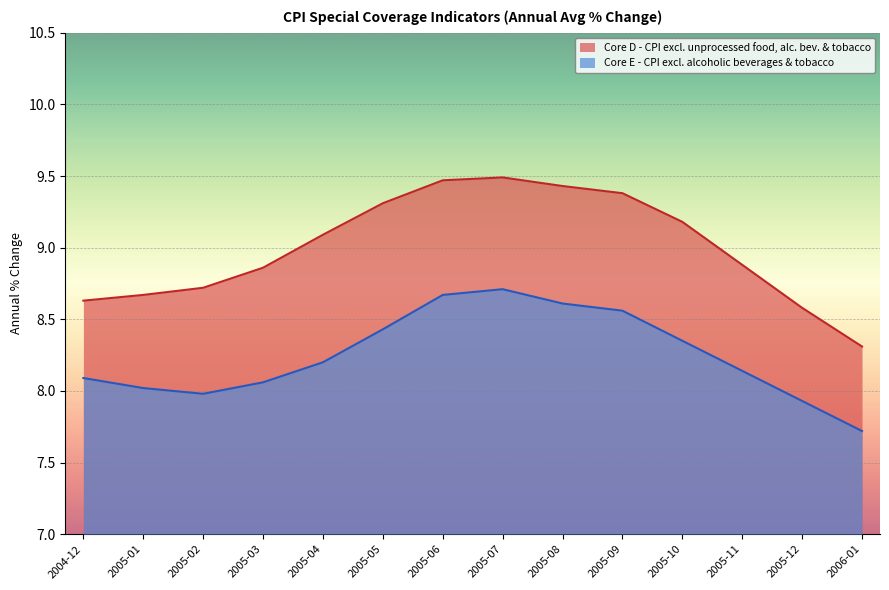

The value of Core D - CPI excl. unprocessed food, alc. bev. & tobacco at 2005-01 is 13.2. True or false?

False